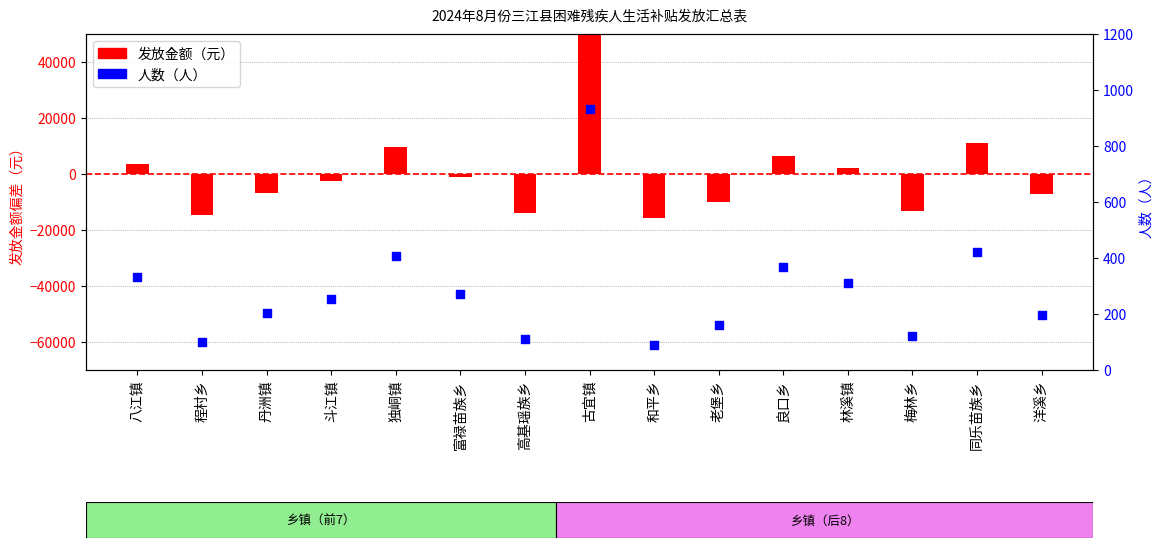

Is the value of 发放金额（元） at 洋溪乡 greater than the value of 人数（人） at 古宜镇?

No